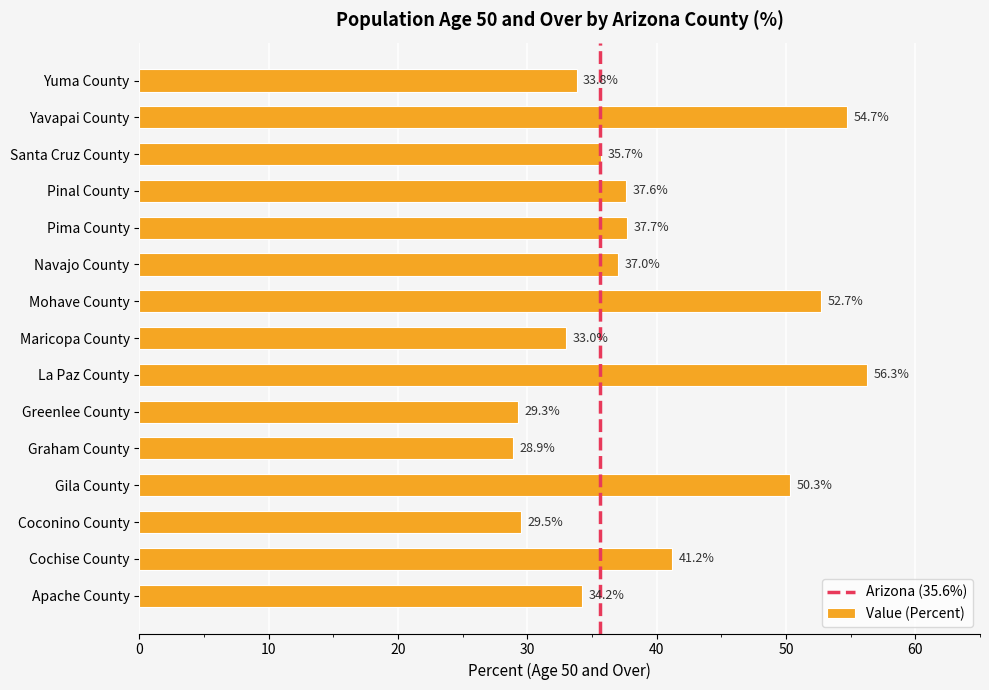

What is the difference between the maximum and minimum values?

27.4